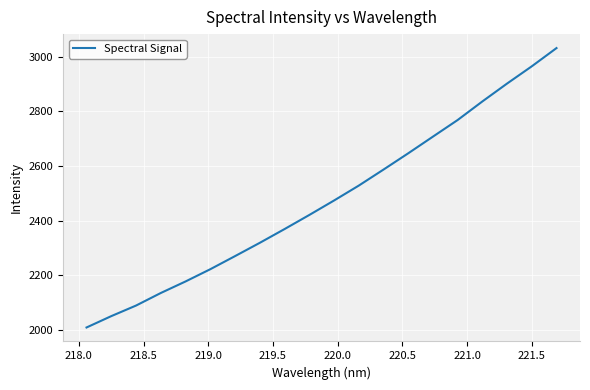

What is the maximum value shown in the chart?

3032.2